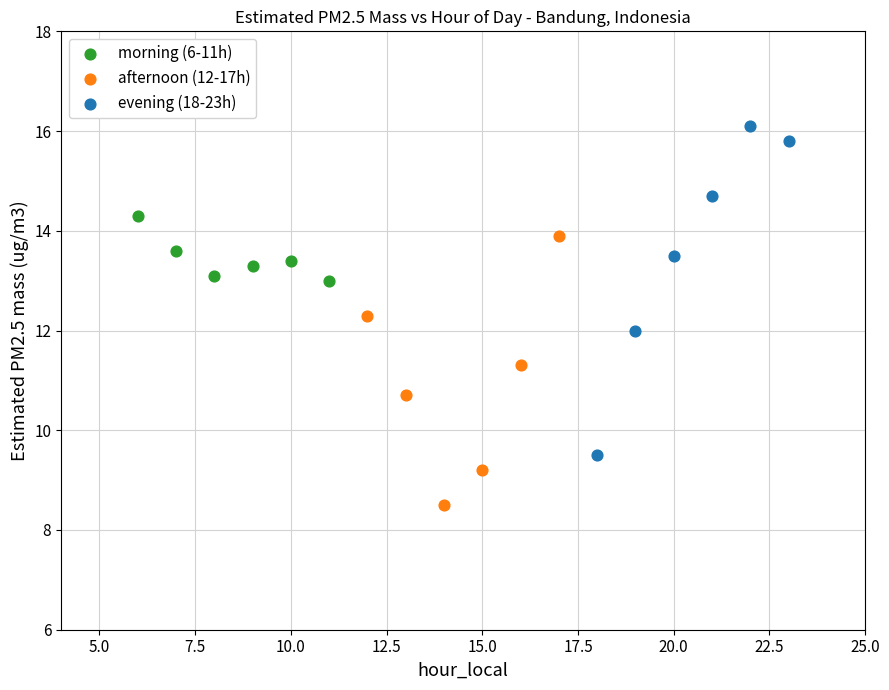

What are all the series names shown in the legend?

morning (6-11h), afternoon (12-17h), evening (18-23h)